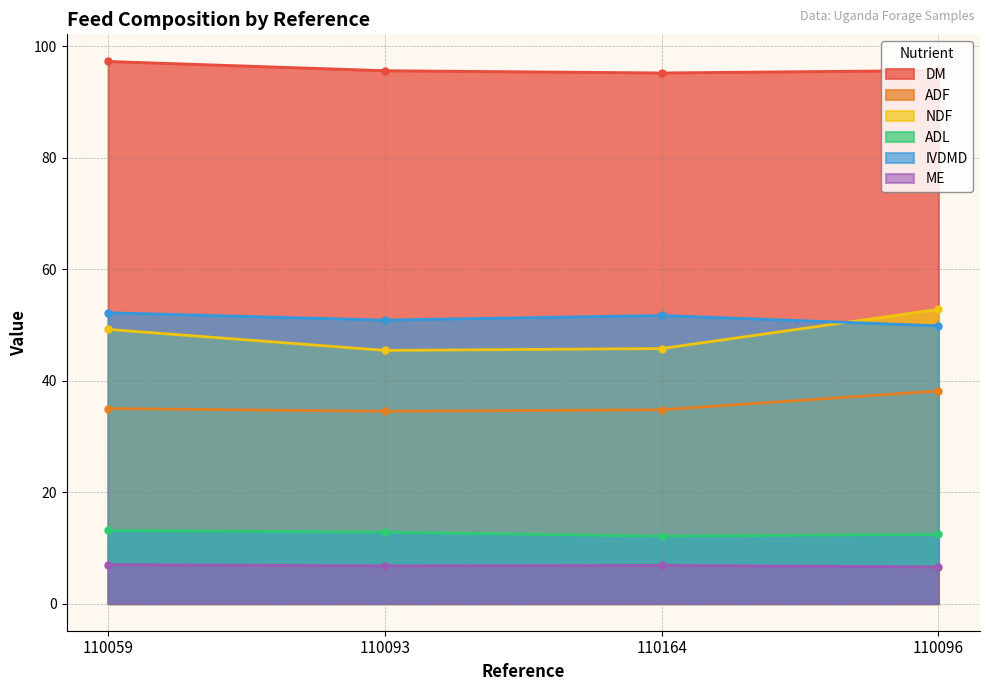

In ME, how many points are higher than both neighbors (excluding endpoints)?

1